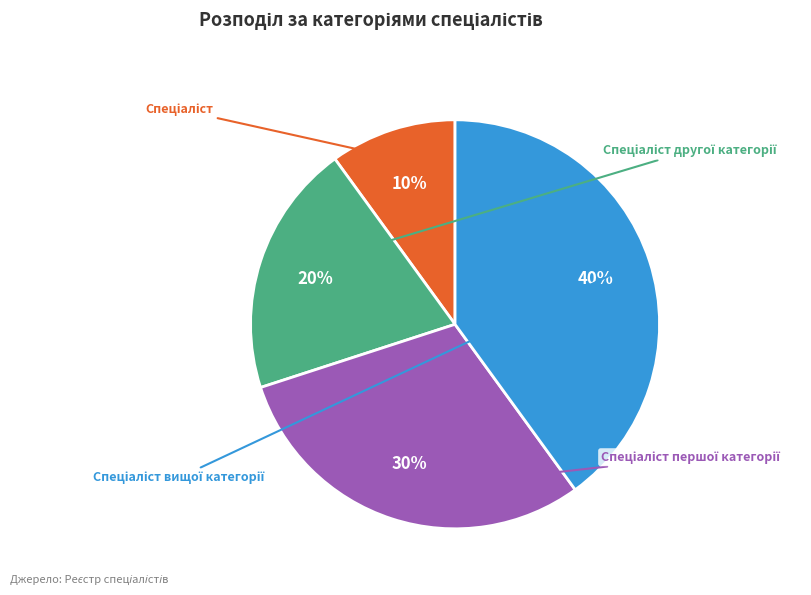

To the nearest percent, what is the average slice percentage?

25%